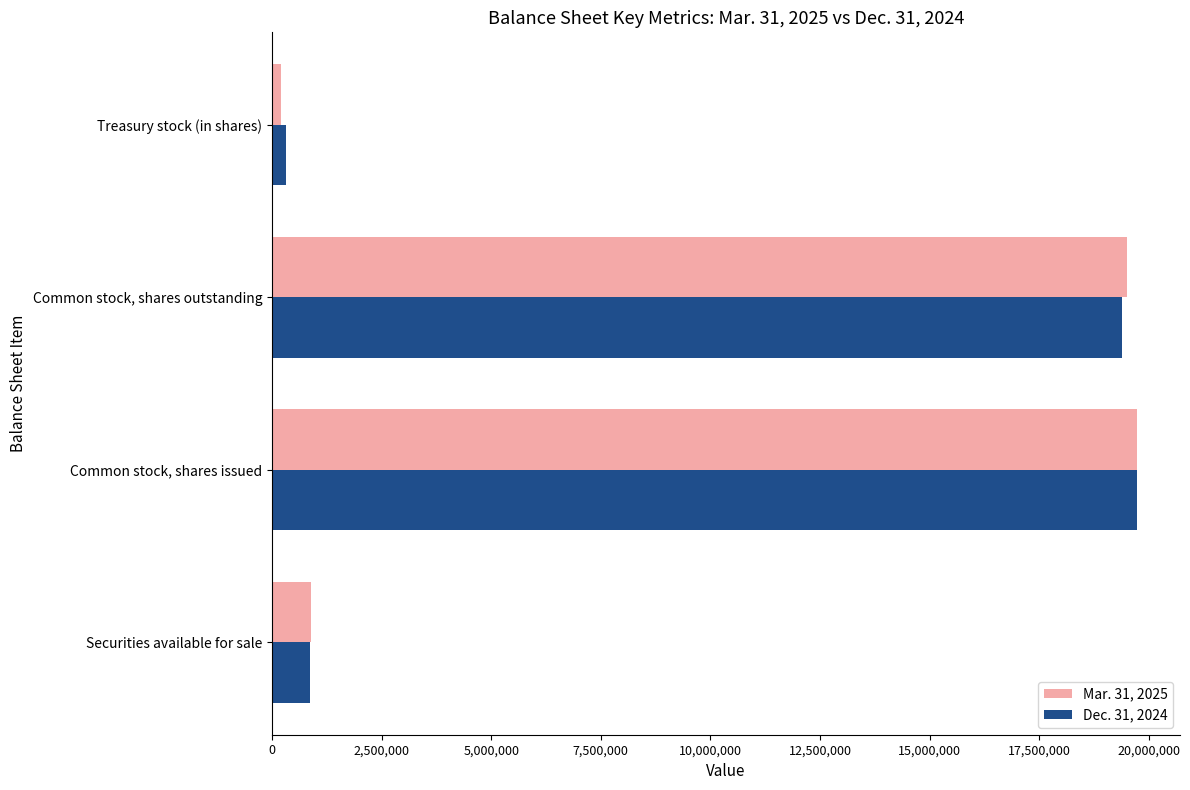

What are all the series names shown in the legend?

Mar. 31, 2025, Dec. 31, 2024